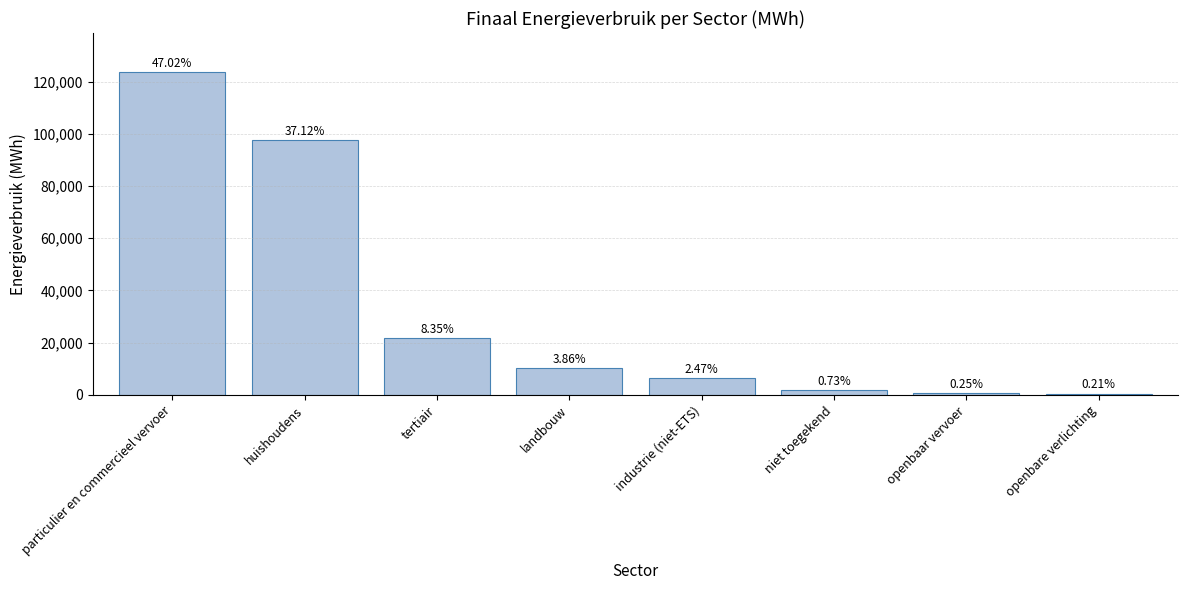

What is the sum of the values at industrie (niet-ETS) and huishoudens?

104158.5